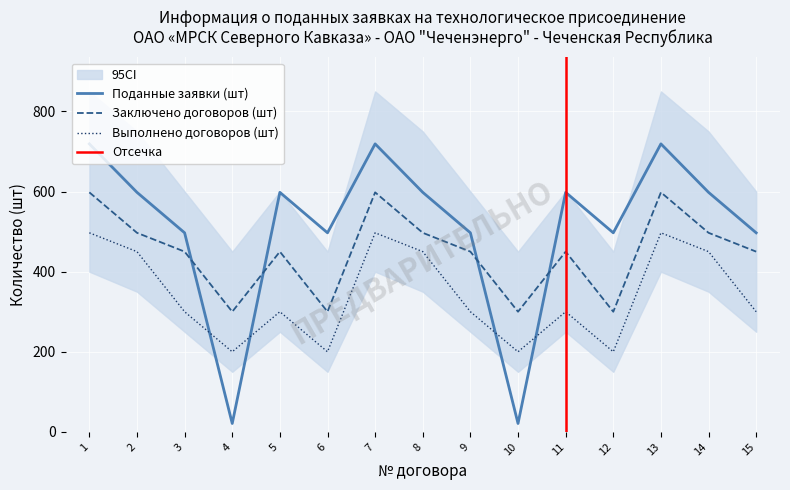

The Выполнено договоров (шт) series shows 201 at 2. True or false?

False